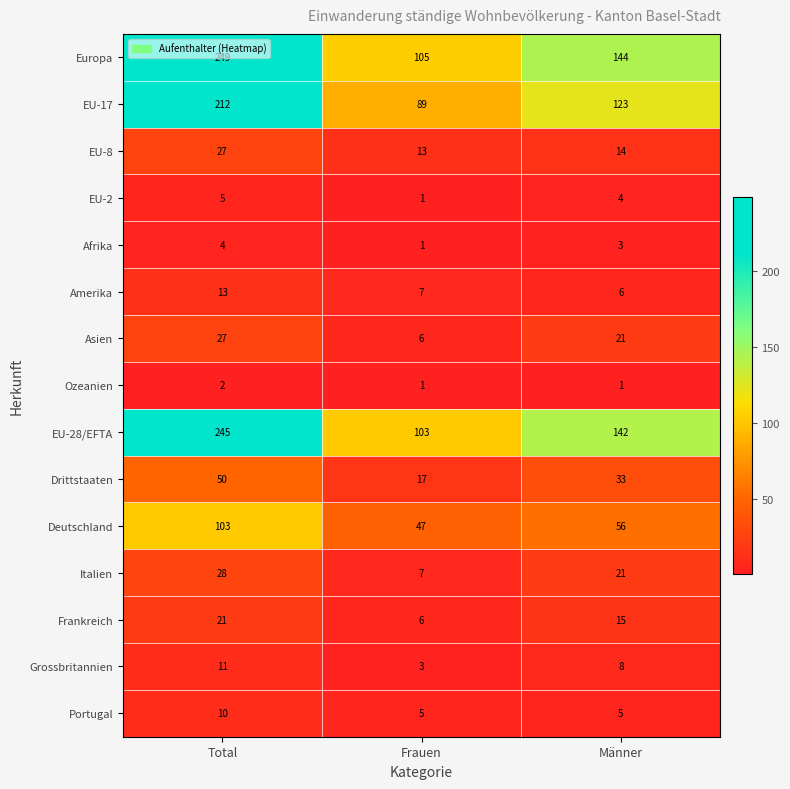

Which series has the largest total across all categories?

Europa